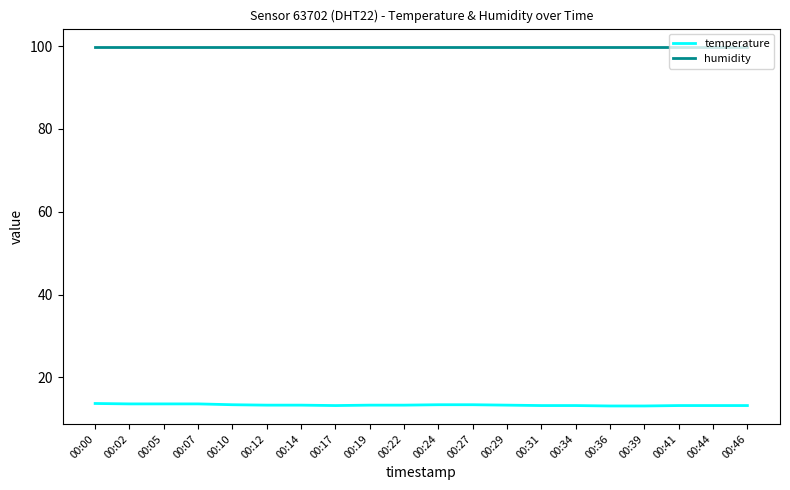

What is the difference between the highest and lowest values at 00:00?

86.2